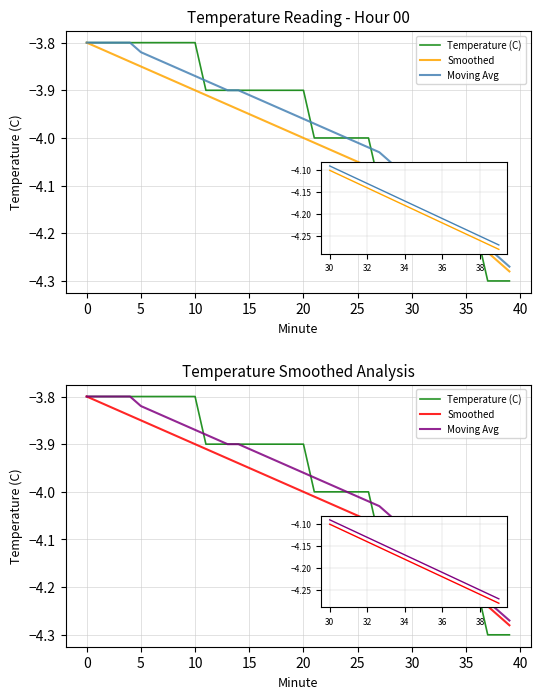

Count the number of categories in the chart.

40